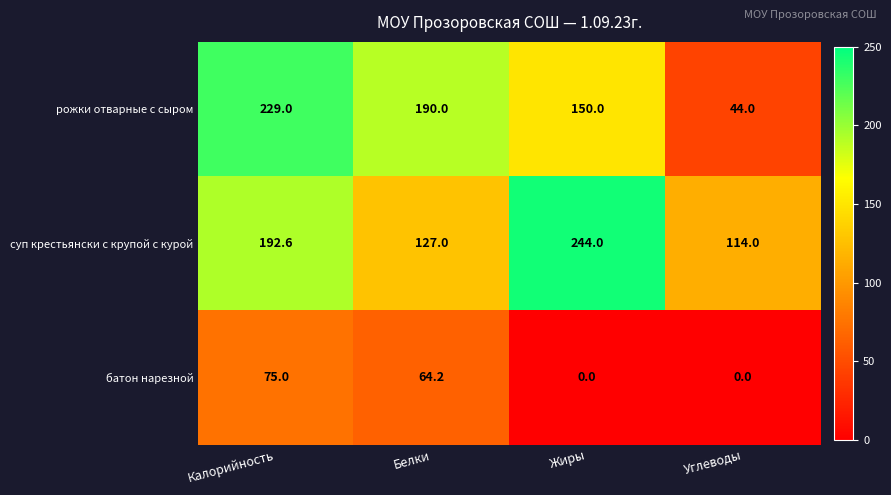

Reading left to right, what are all the values shown in this chart?

рожки отварные с сыром: Калорийность=229.0	Белки=190.0	Жиры=150.0	Углеводы=44.0
суп крестьянски с крупой с курой: Калорийность=192.6	Белки=127.0	Жиры=244.0	Углеводы=114.0
батон нарезной: Калорийность=75.0	Белки=64.2	Жиры=0.0	Углеводы=0.0